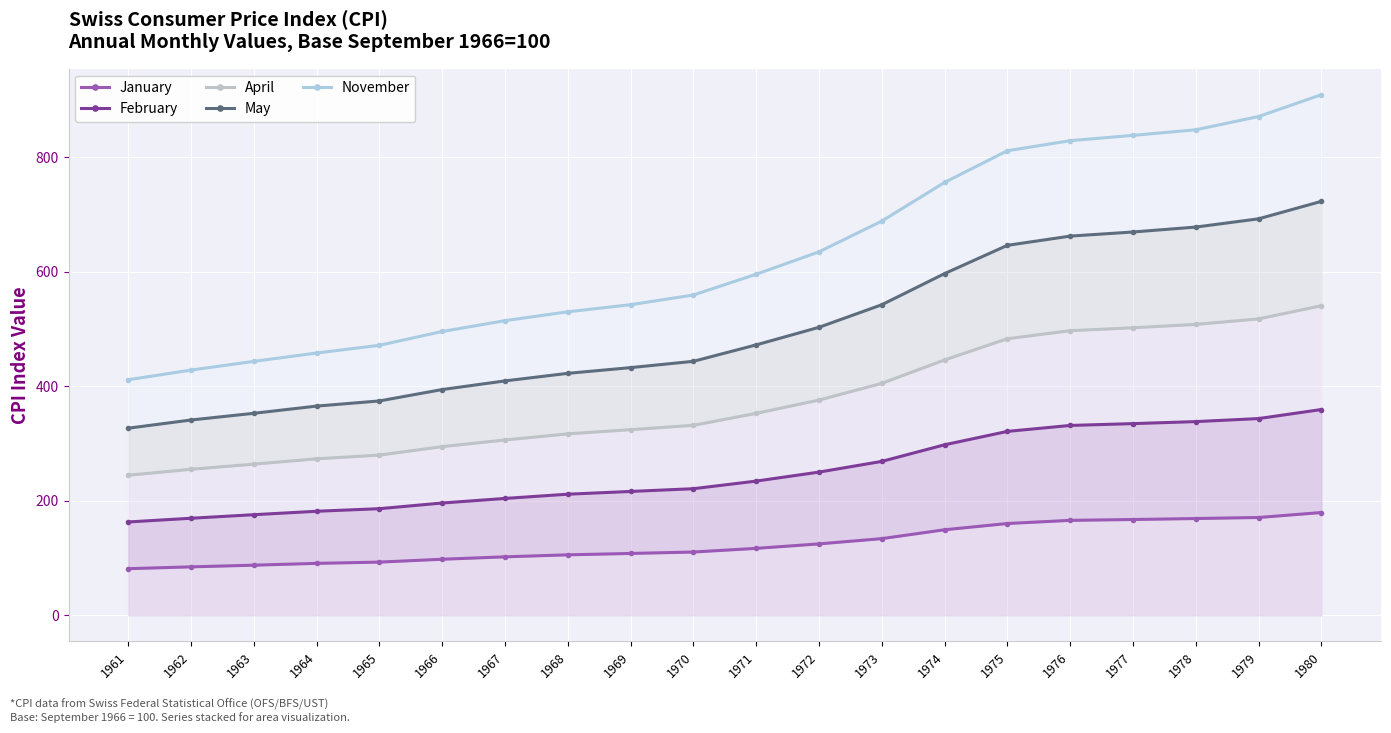

Reading left to right, what are all the values shown in this chart?

January: 1961=81.5	1962=84.7	1963=87.6	1964=90.8	1965=93.0	1966=98.0	1967=102.2	1968=105.7	1969=108.1	1970=110.6	1971=117.0	1972=124.8	1973=134.0	1974=149.5	1975=160.4	1976=165.9	1977=167.4	1978=169.1	1979=170.9	1980=179.6
February: 1961=163.1	1962=169.6	1963=175.8	1964=181.8	1965=186.3	1966=196.2	1967=204.2	1968=211.6	1969=216.4	1970=221.2	1971=234.5	1972=250.2	1973=268.9	1974=297.9	1975=321.3	1976=331.7	1977=334.9	1978=338.4	1979=343.7	1980=359.5
April: 1961=244.7	1962=255.1	1963=264.1	1964=273.4	1965=279.9	1966=294.7	1967=306.3	1968=317.0	1969=324.3	1970=331.9	1971=352.8	1972=376.0	1973=405.2	1974=446.1	1975=483.2	1976=497.2	1977=502.3	1978=508.2	1979=517.8	1980=540.8
May: 1961=326.9	1962=341.2	1963=352.9	1964=365.5	1965=374.5	1966=394.4	1967=409.5	1968=422.7	1969=432.7	1970=443.7	1971=472.4	1972=503.1	1973=542.5	1974=596.9	1975=646.3	1976=662.4	1977=669.6	1978=678.2	1979=692.6	1980=723.1
November: 1961=411.5	1962=428.4	1963=443.6	1964=458.2	1965=471.7	1966=495.8	1967=514.7	1968=530.2	1969=542.6	1970=559.5	1971=595.8	1972=634.9	1973=688.6	1974=756.2	1975=811.5	1976=829.1	1977=838.4	1978=848.1	1979=871.3	1980=909.4